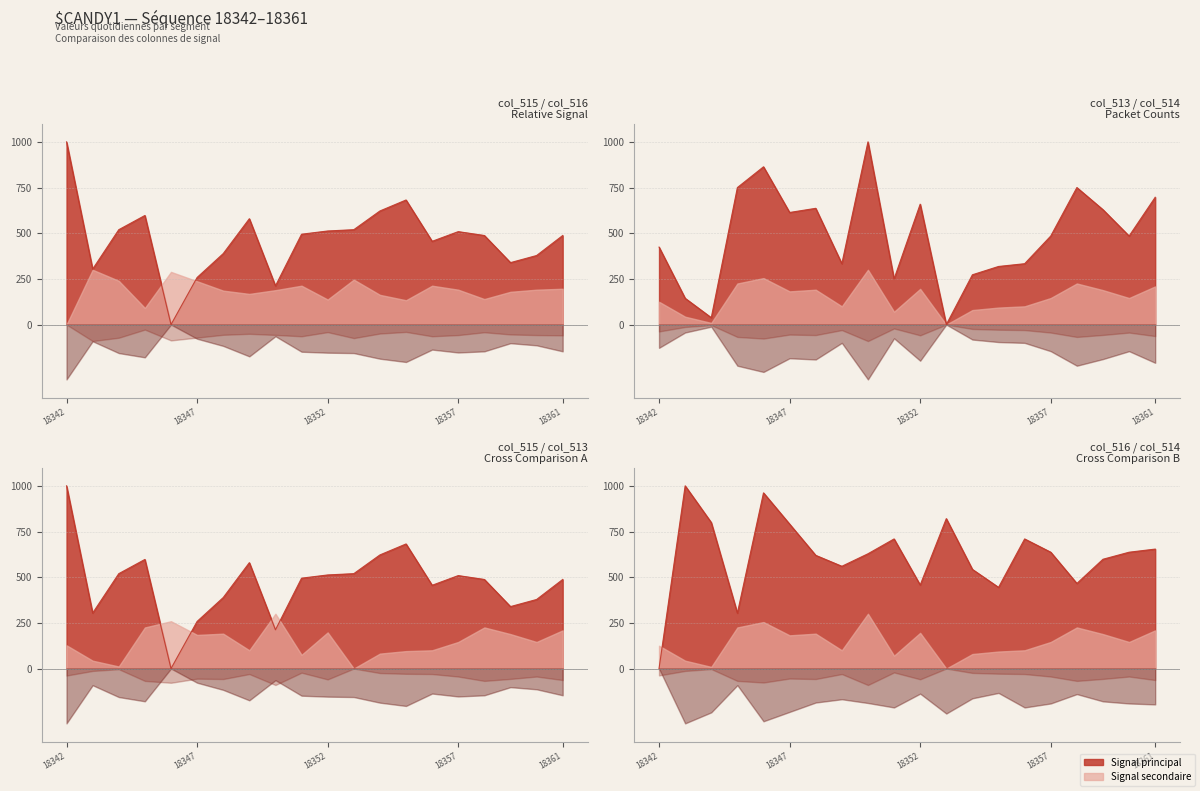

Where is the first local maximum for col_516?

18343